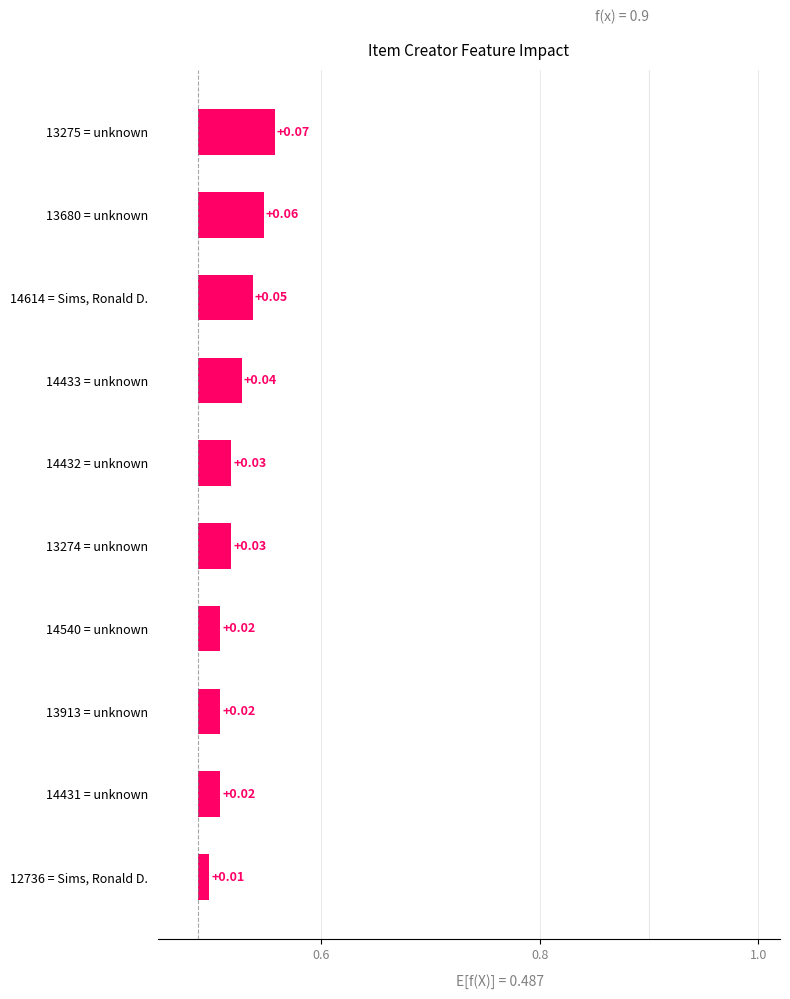

Is it true that the value at 13913 = unknown is 0.0?

True